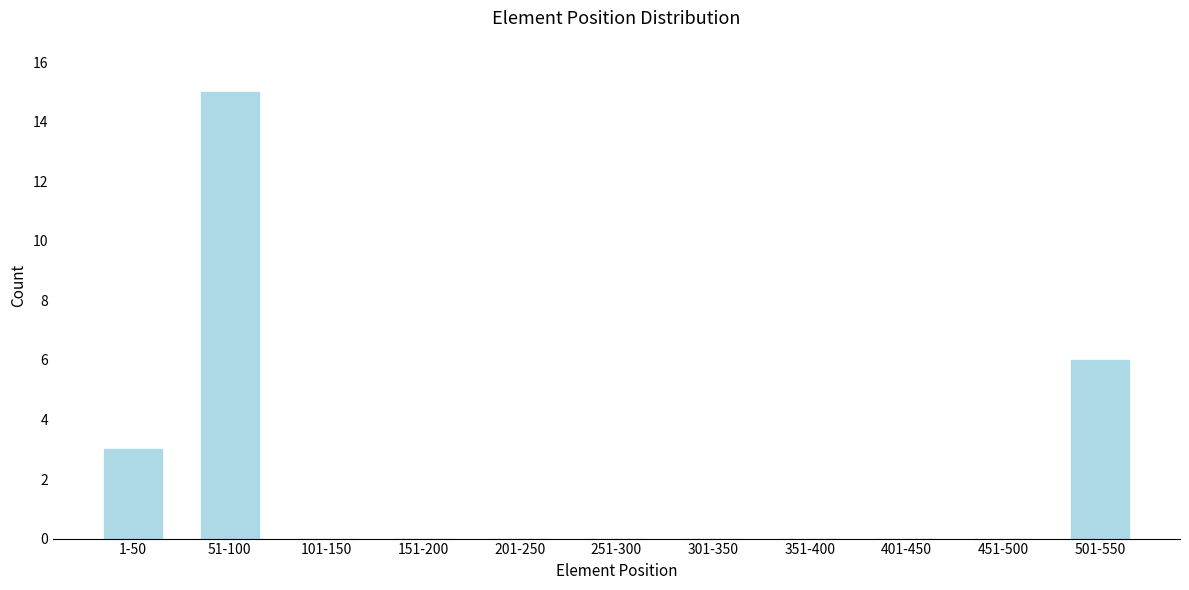

Reading left to right, transcribe all the data shown in this chart.

1-50=3	51-100=15	101-150=0	151-200=0	201-250=0	251-300=0	301-350=0	351-400=0	401-450=0	451-500=0	501-550=6